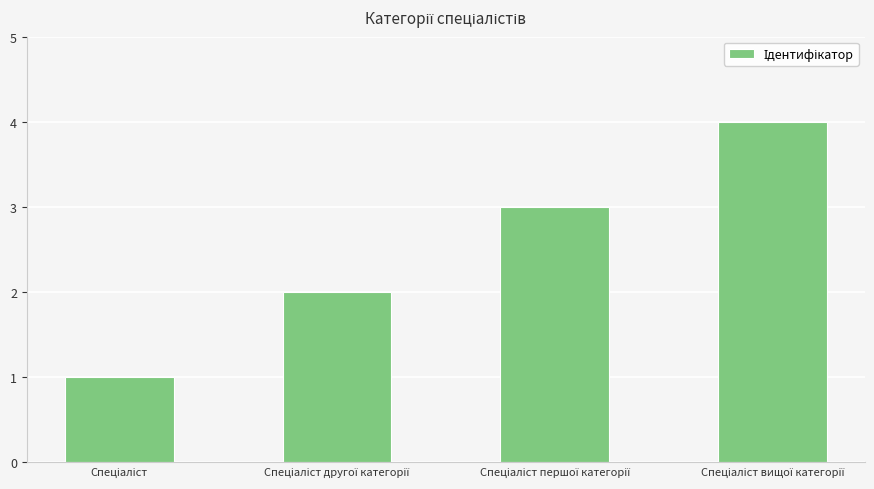

What is the sum of all values?

10